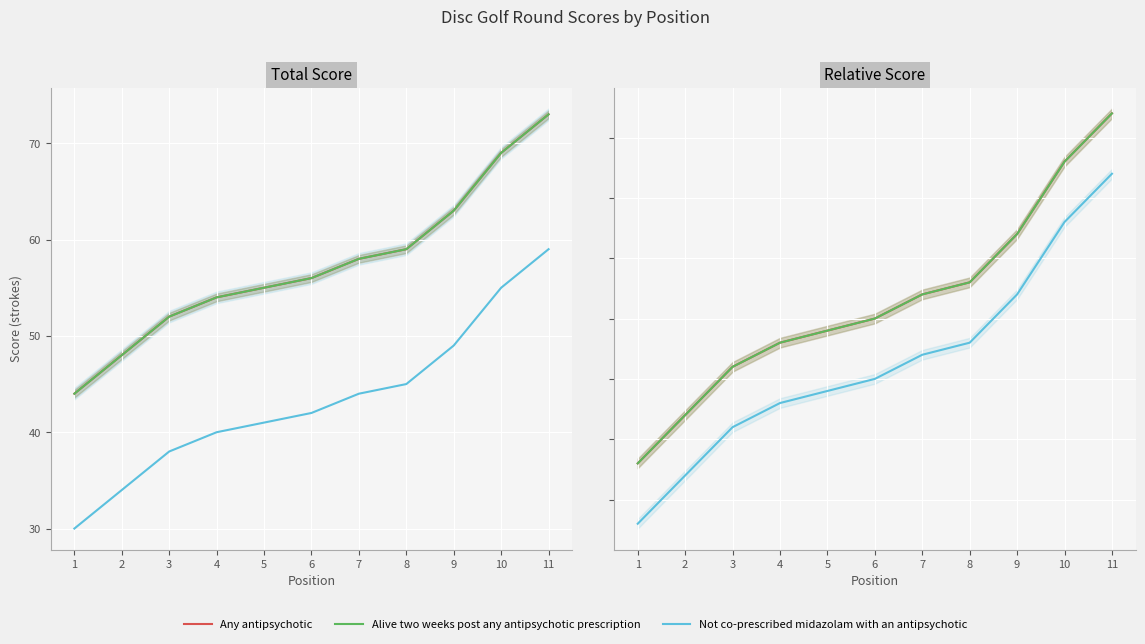

How many negative values does the Any antipsychotic series have?

5